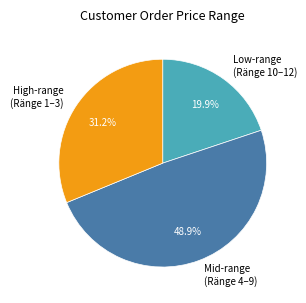

Approximately how many times larger is the value at High-range (Ränge 1–3) compared to Mid-range (Ränge 4–9)?

0.6